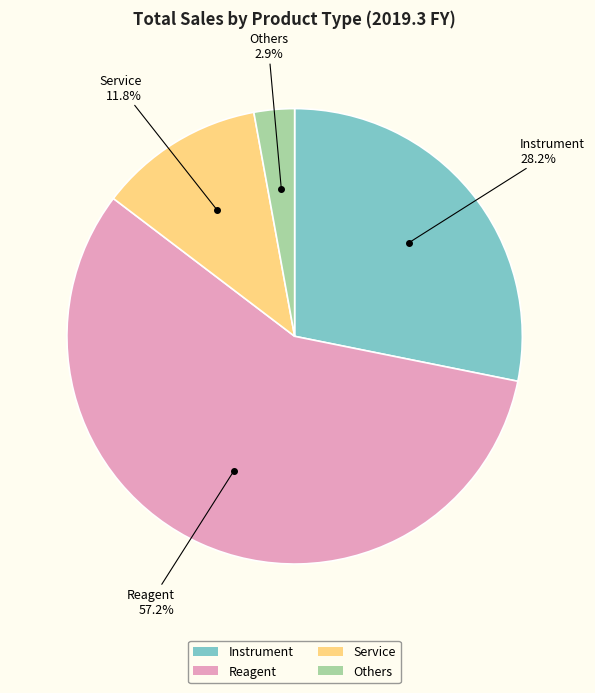

To the nearest percent, what percentage of the pie is Others?

3%